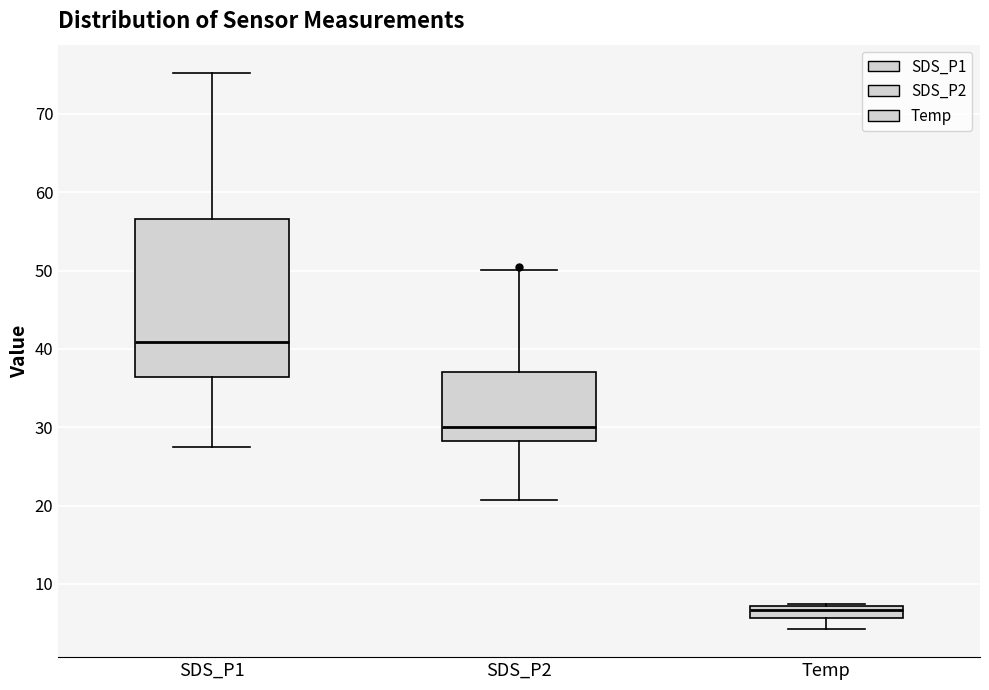

Which box's median line is the lowest?

Temp